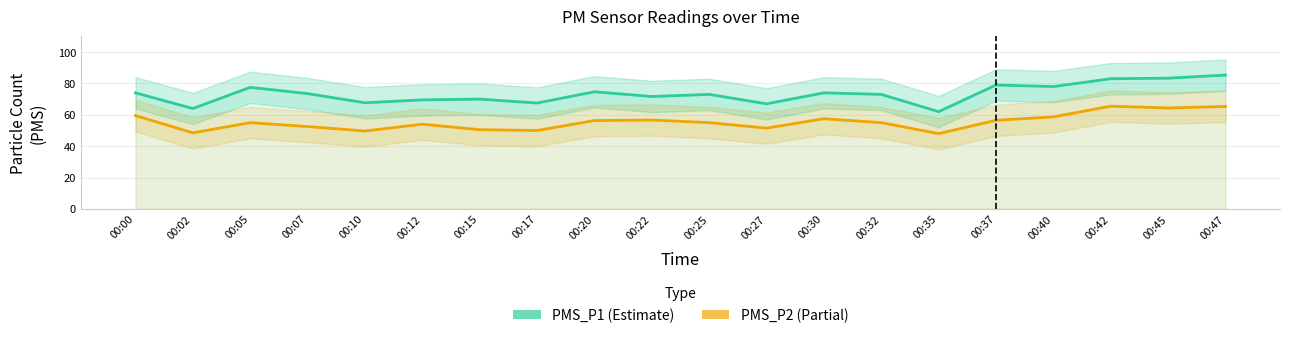

How many data points in PMS_P2 are above 55?

9